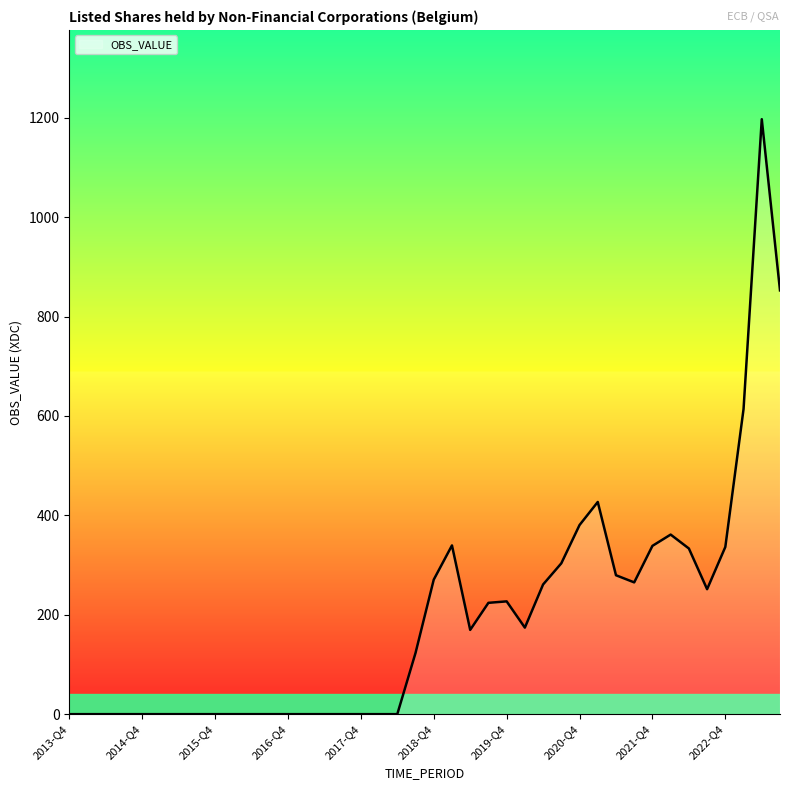

How many distinct data groups are displayed?

1